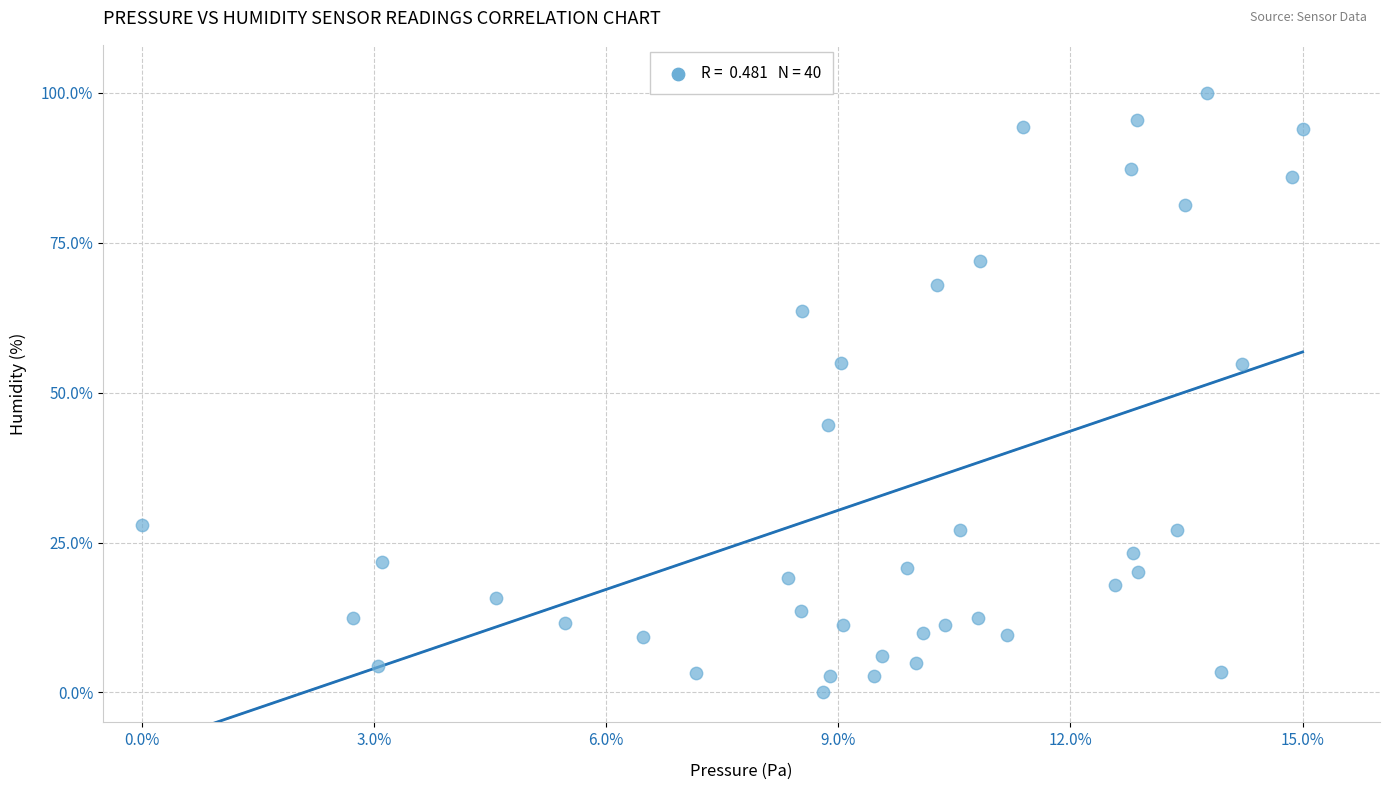

What is the range of Y values (max minus min)?

100.0